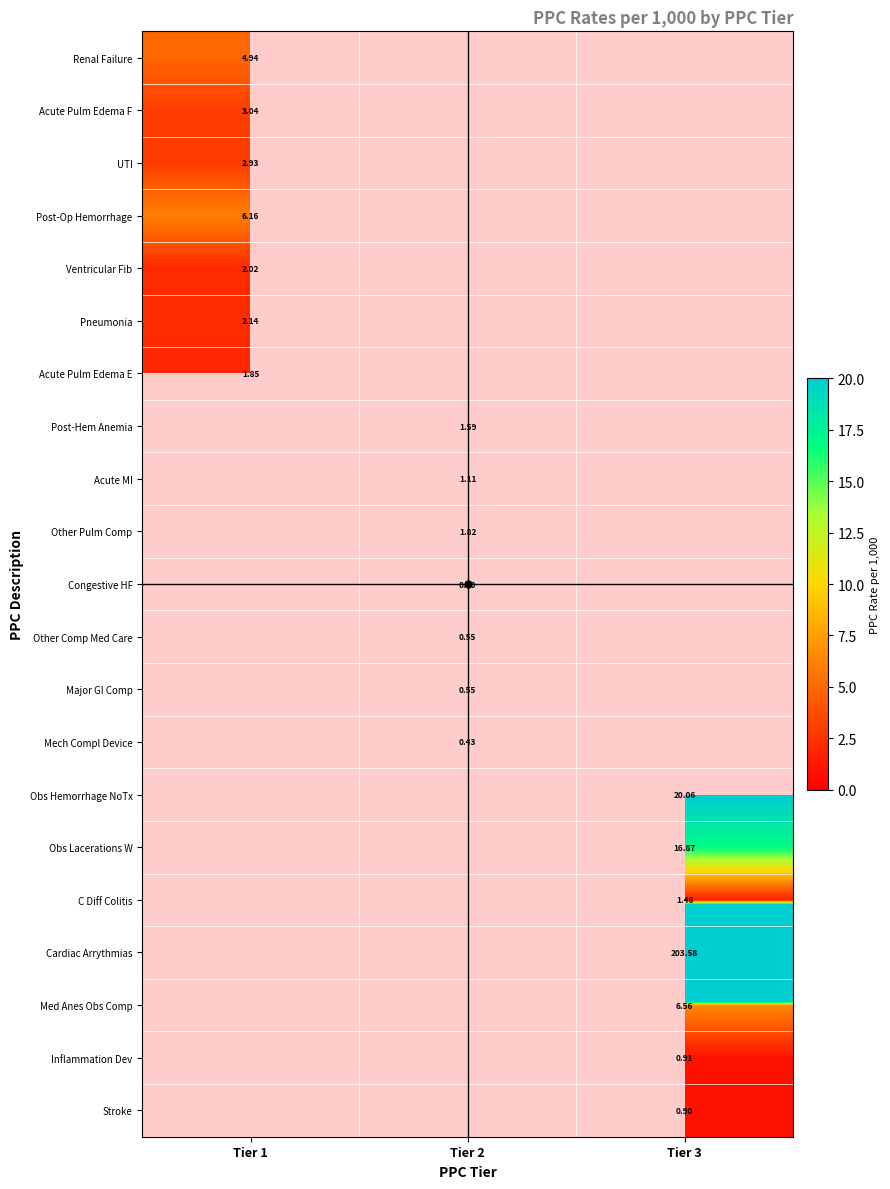

Which has a higher value, Tier 2 or Tier 1?

Tier 1